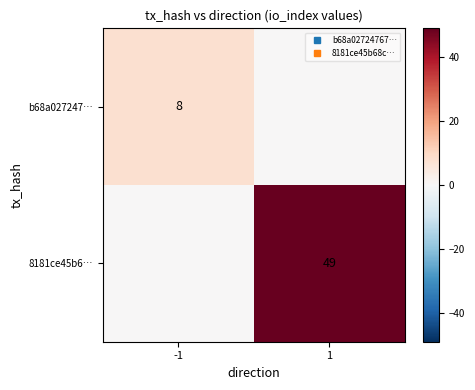

Rank the series by their maximum value, from lowest to highest.

b68a027247…, 8181ce45b6…